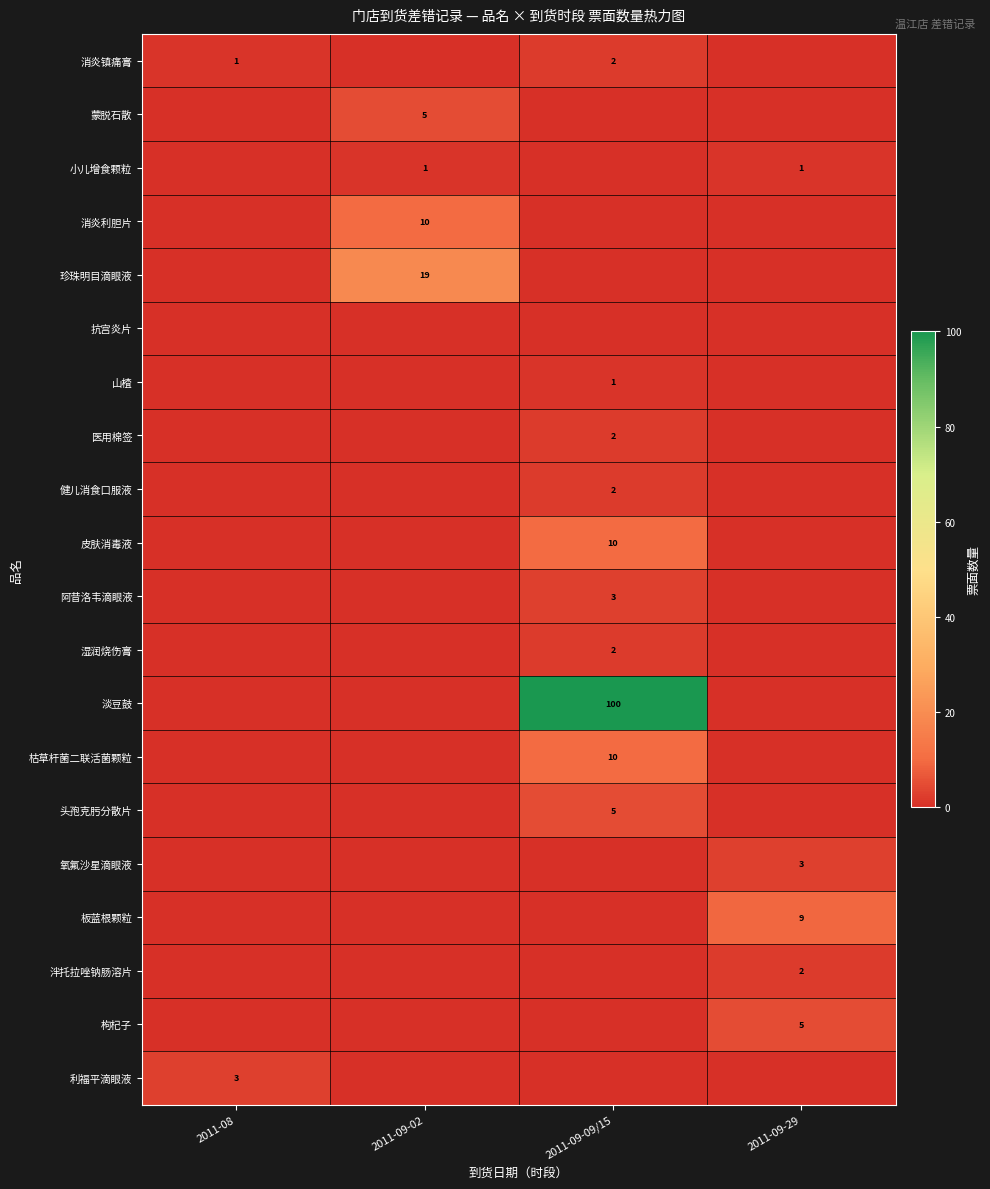

Is it true that 消炎镇痛膏 equals 2 at 2011-09-09/15?

True